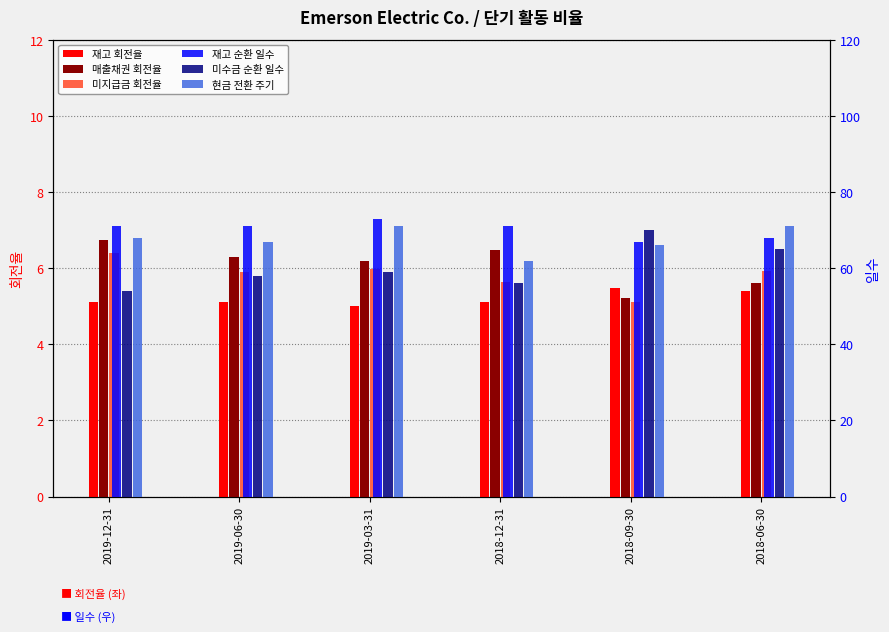

Reading right to left, transcribe all the data shown in this chart.

재고 회전율: 5.4	5.5	5.1	5.0	5.1	5.1
매출채권 회전율: 5.6	5.2	6.5	6.2	6.3	6.7
미지급금 회전율: 5.9	5.1	5.7	6.0	5.9	6.4
재고 순환 일수: 68.0	67.0	71.0	73.0	71.0	71.0
미수금 순환 일수: 65.0	70.0	56.0	59.0	58.0	54.0
현금 전환 주기: 71.0	66.0	62.0	71.0	67.0	68.0